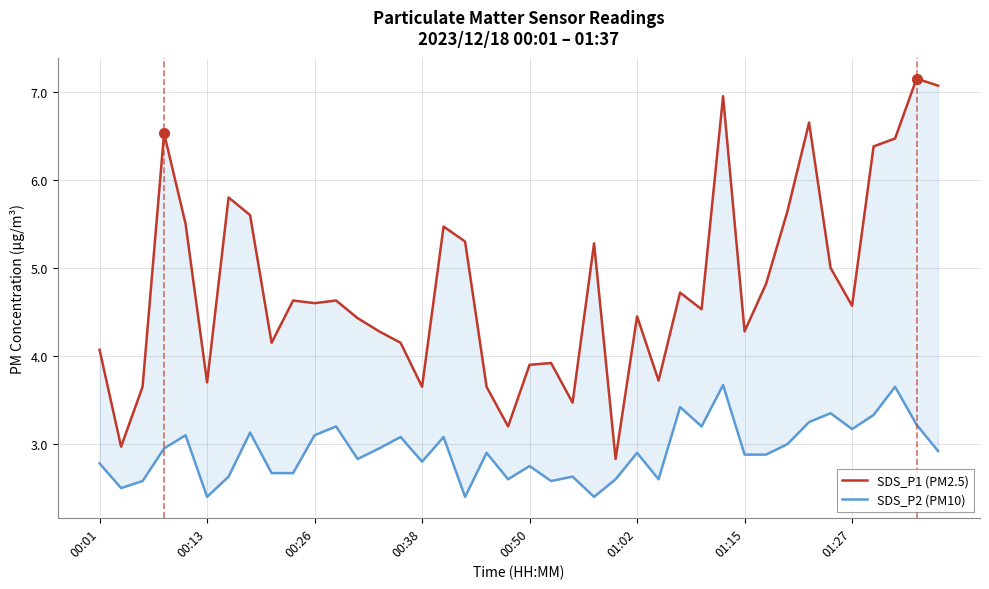

What are all the series names shown in the legend?

SDS_P1 (PM2.5), SDS_P2 (PM10)